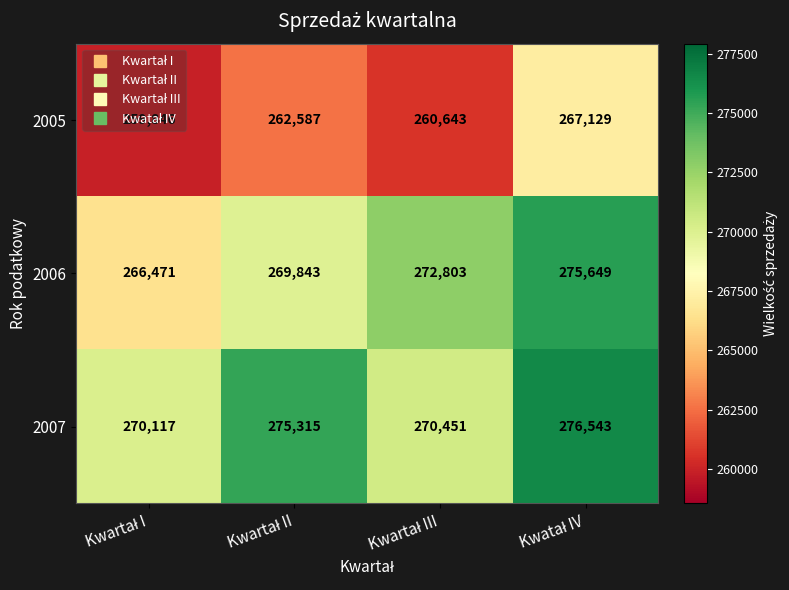

What is the difference between the maximum and second lowest values in the 2007 series?

6092